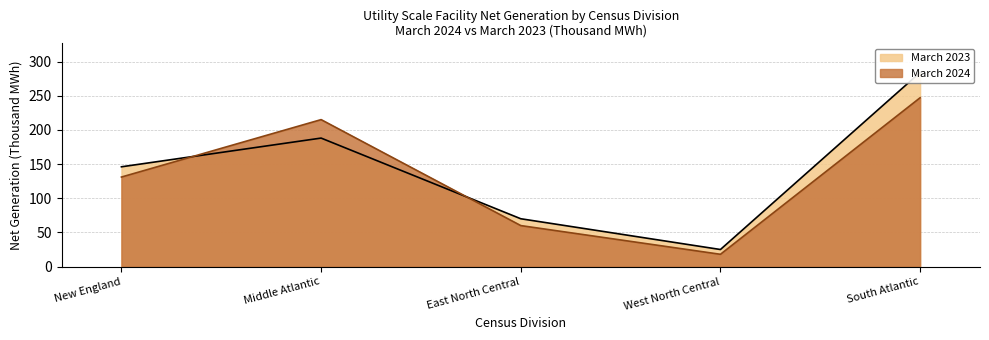

At which category is the sum across all series the highest?

South Atlantic